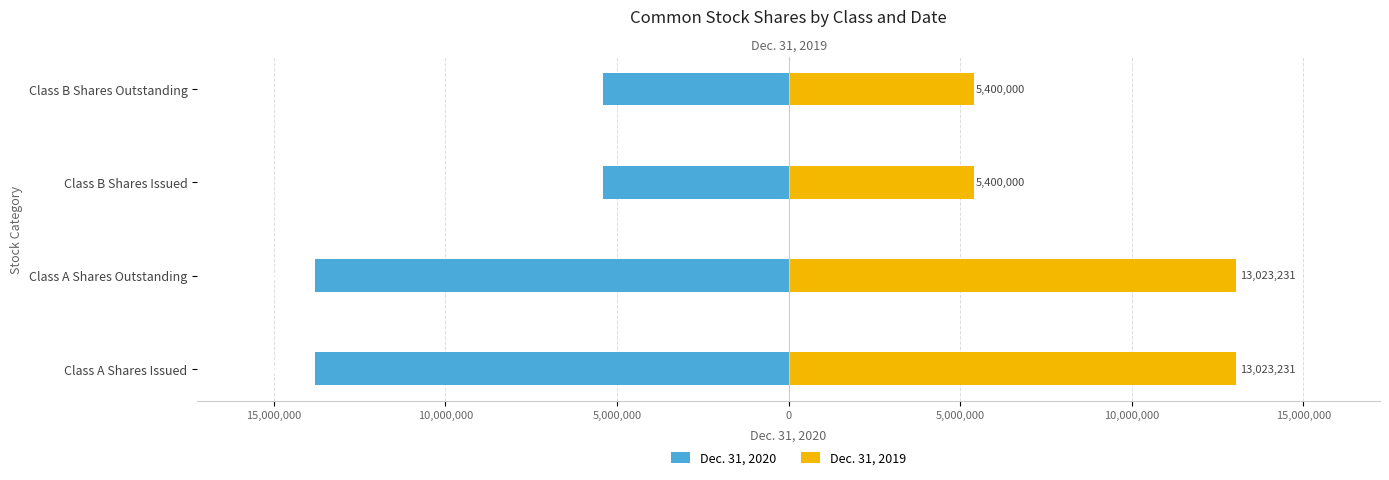

Which series has the widest spread of values?

Dec. 31, 2020